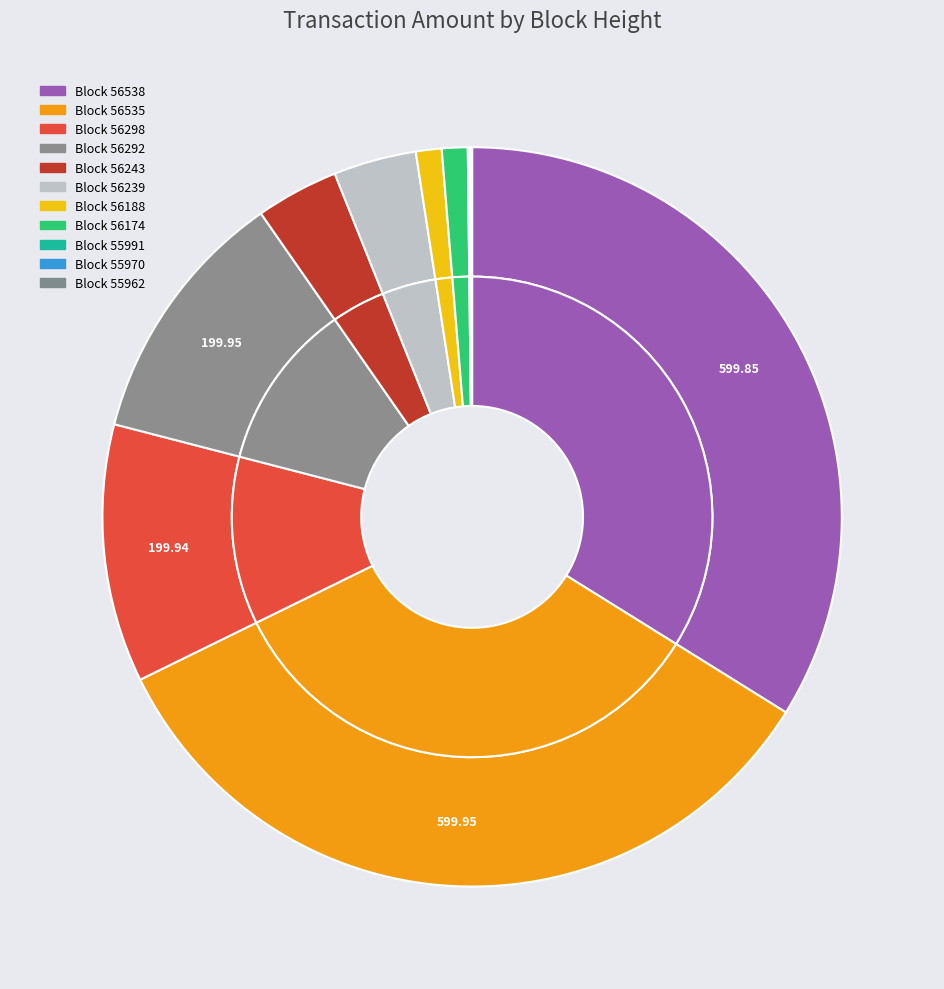

To the nearest percent, what is the combined percentage of 55962 and 56298?

11%